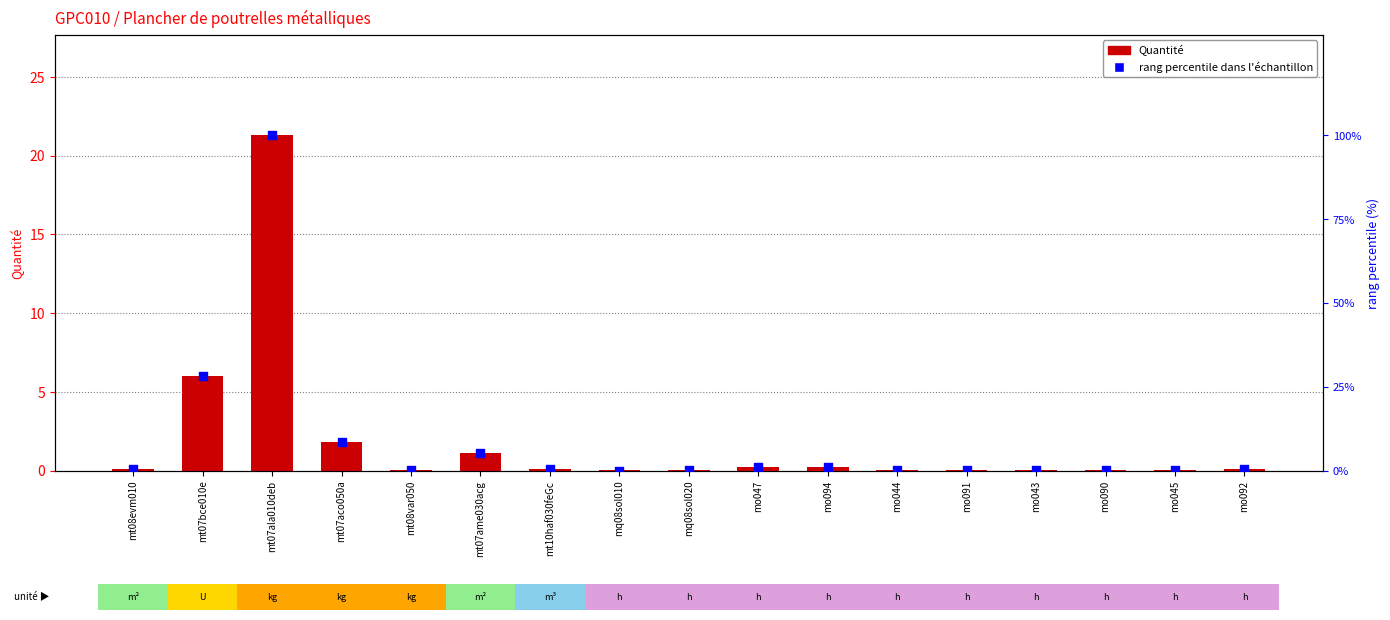

Which series reaches the minimum Y coordinate?

rang percentile dans l'échantillon